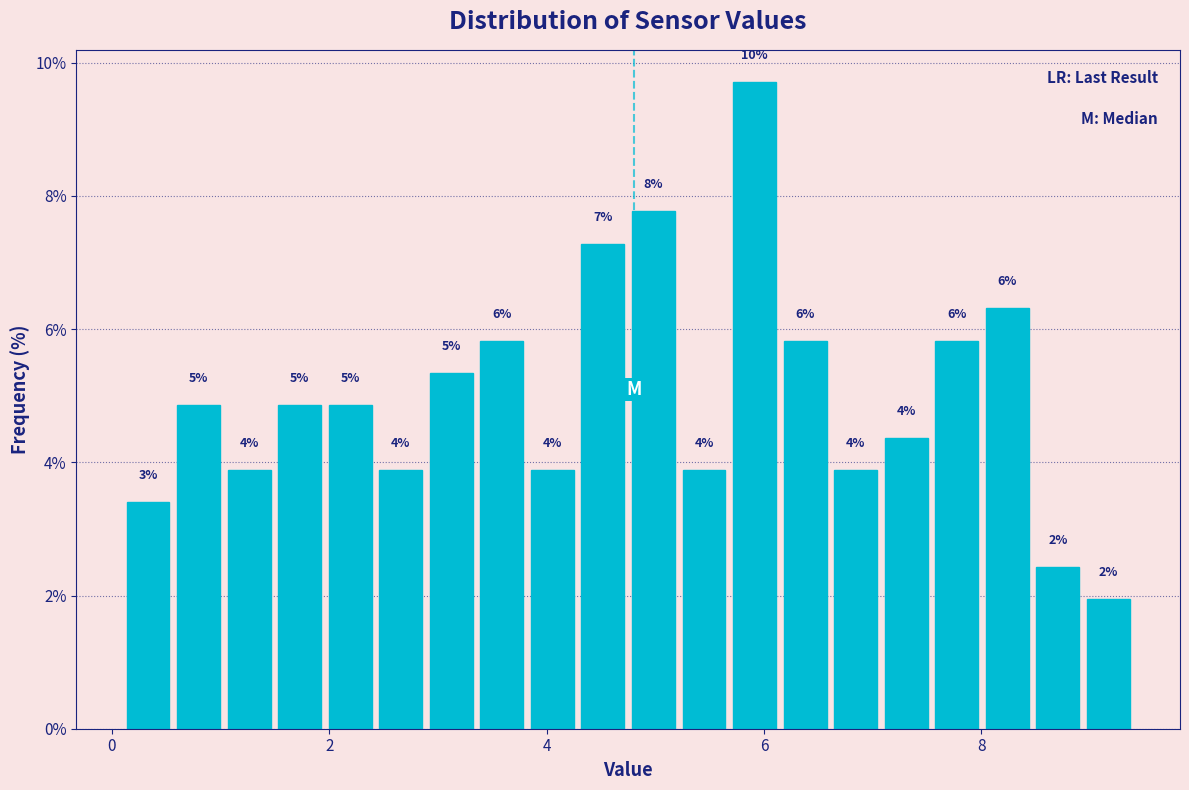

Around what value on the x-axis is the tallest bar? Give the approximate position of its centre, as read against the axis.

6.0